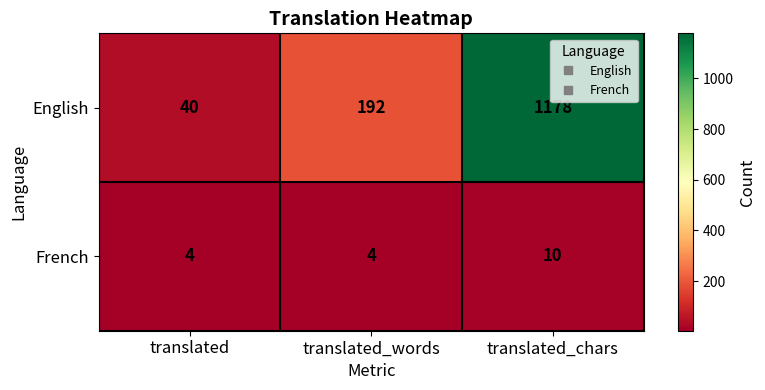

Reading left to right, transcribe all the data shown in this chart.

English: 40	192	1178
French: 4	4	10